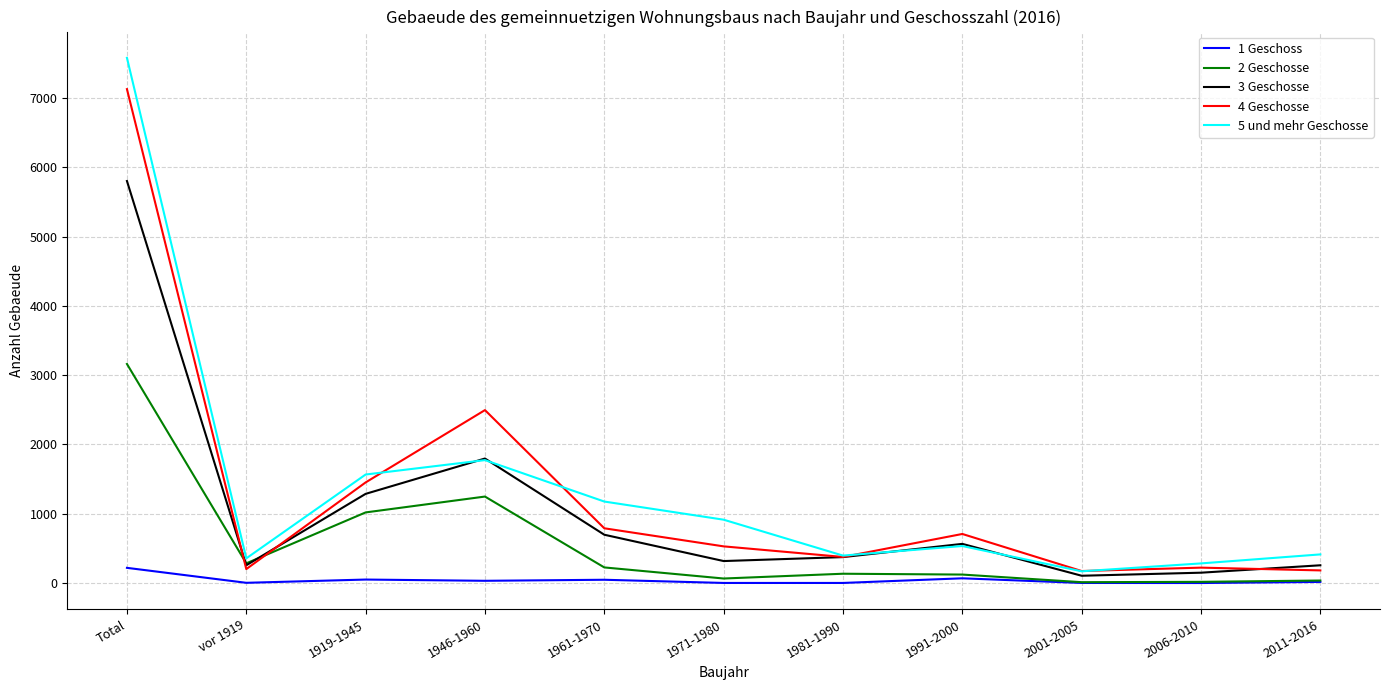

What position from the right is 1971-1980?

6